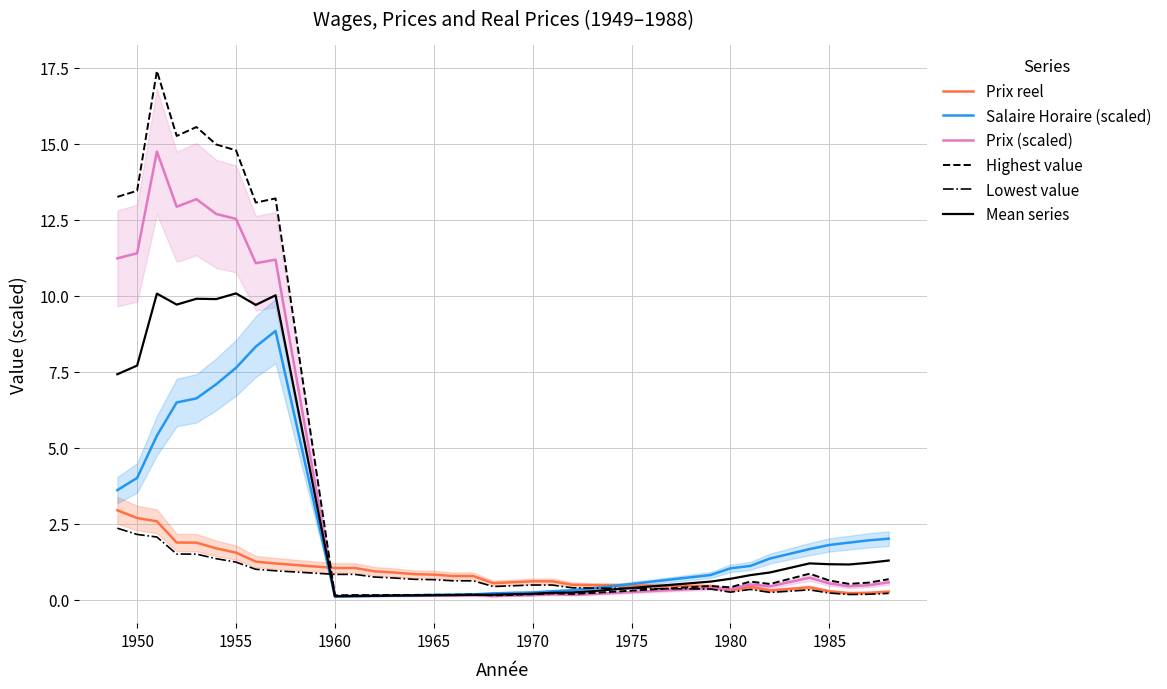

What is the maximum value for Lowest value?

2.4